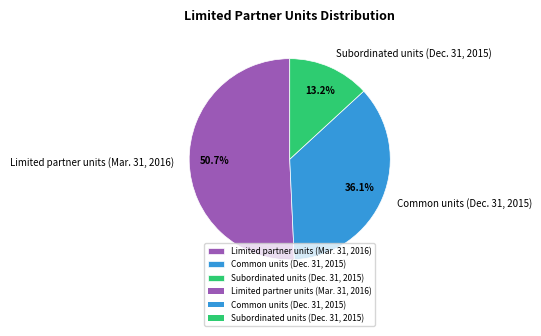

Is there a majority slice in this chart?

Yes